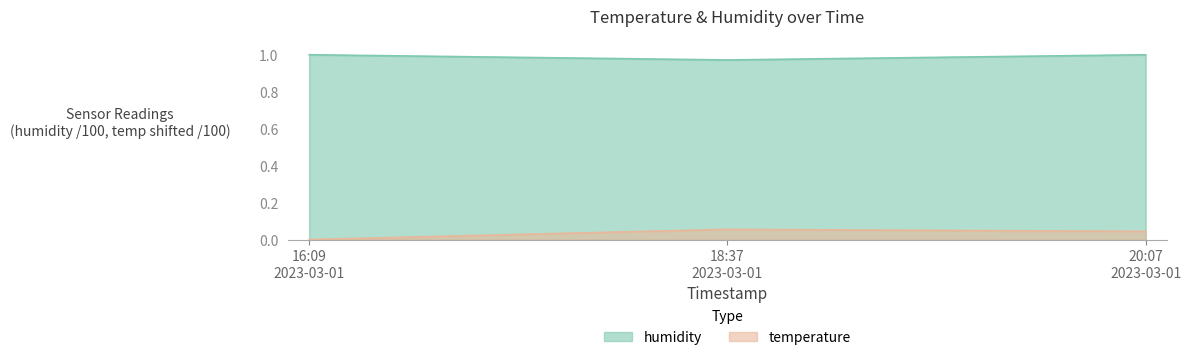

What position from the right is 20:07 2023-03-01?

1